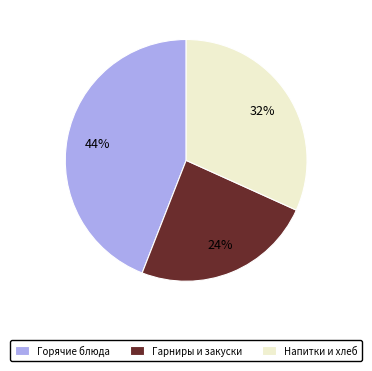

Is the sum of Напитки и хлеб and Гарниры и закуски greater than half?

Yes